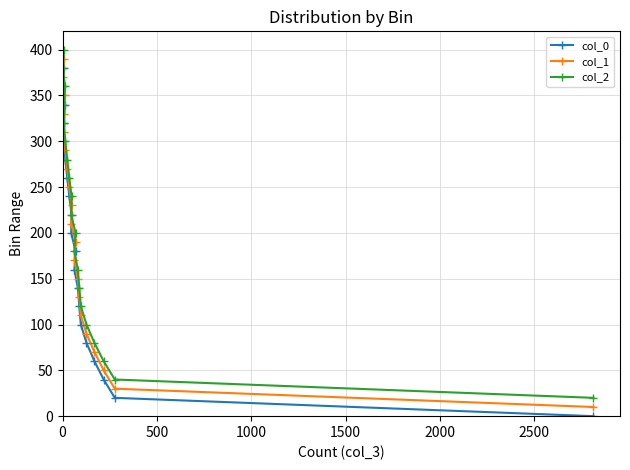

What is the difference between the maximum and second lowest values in the col_0 series?

360